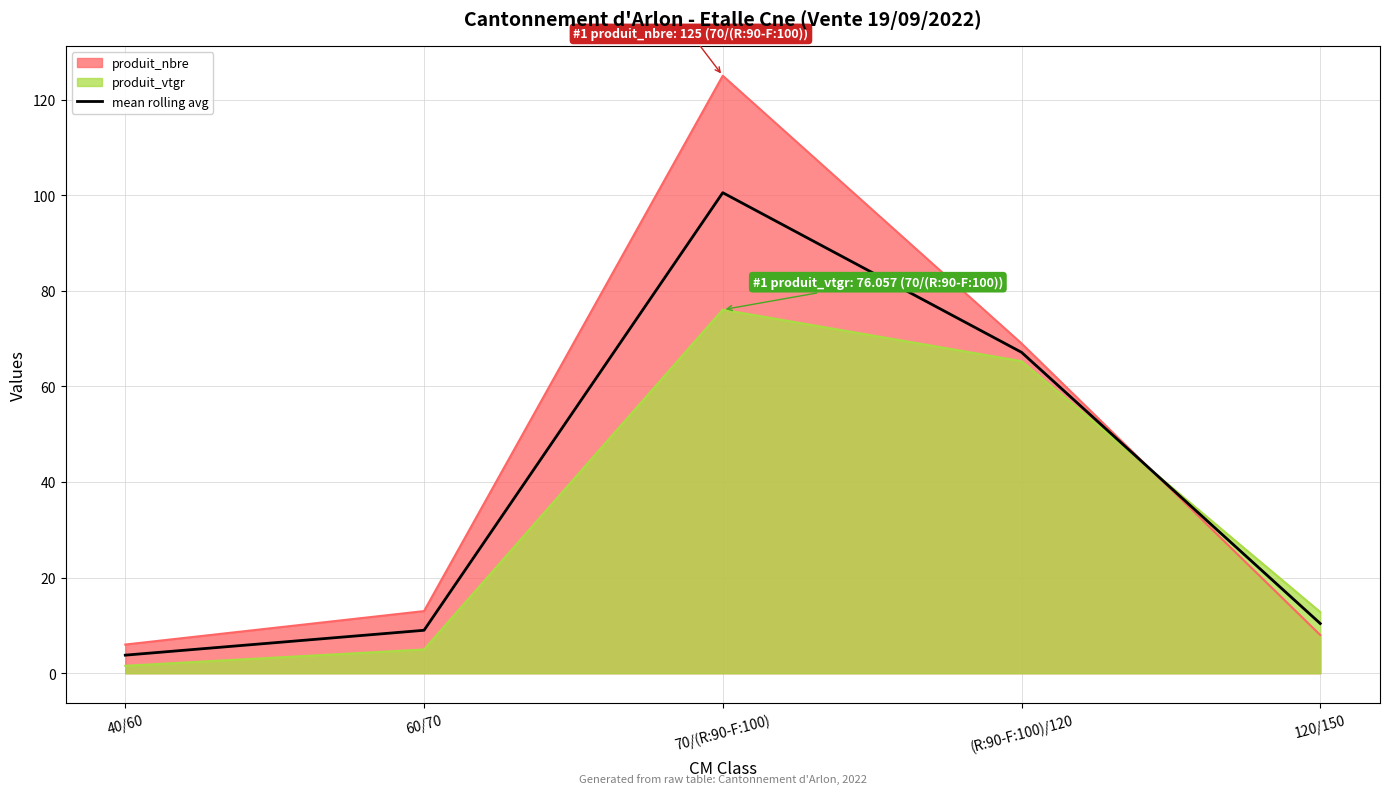

What is the ratio of the value at 60/70 to the value at (R:90-F:100)/120?

0.1